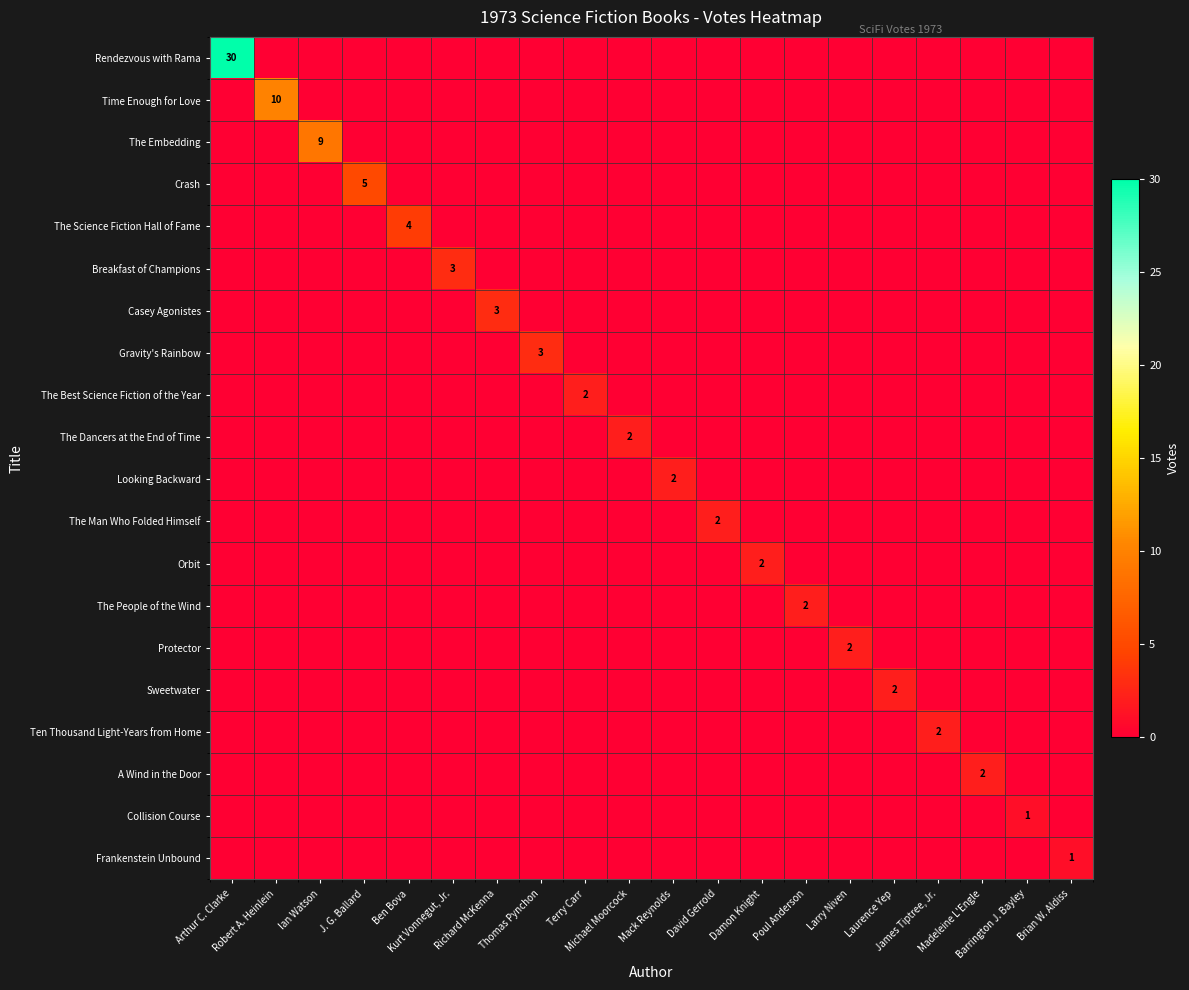

True or false: Ten Thousand Light-Years from Home has a value of 0 at Thomas Pynchon.

True